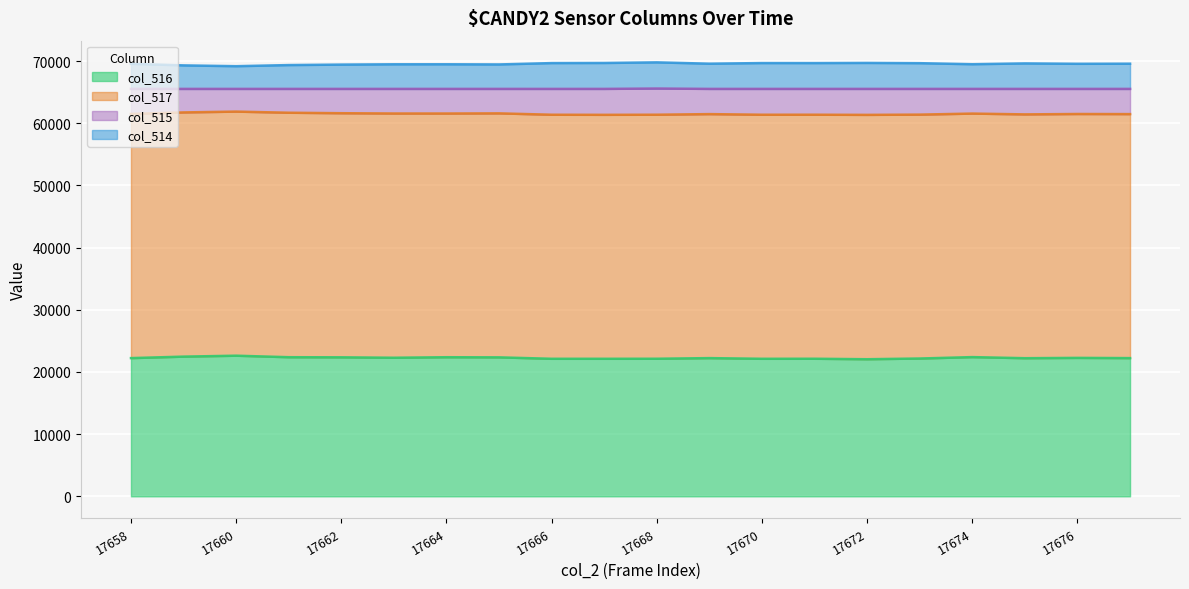

Which category has the highest value across all series?

17668